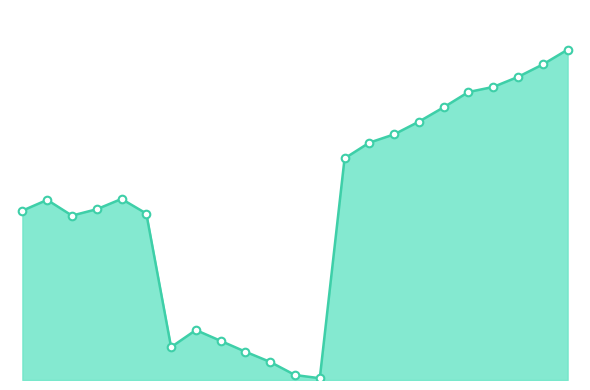

Does the chart have visible grid lines?

No